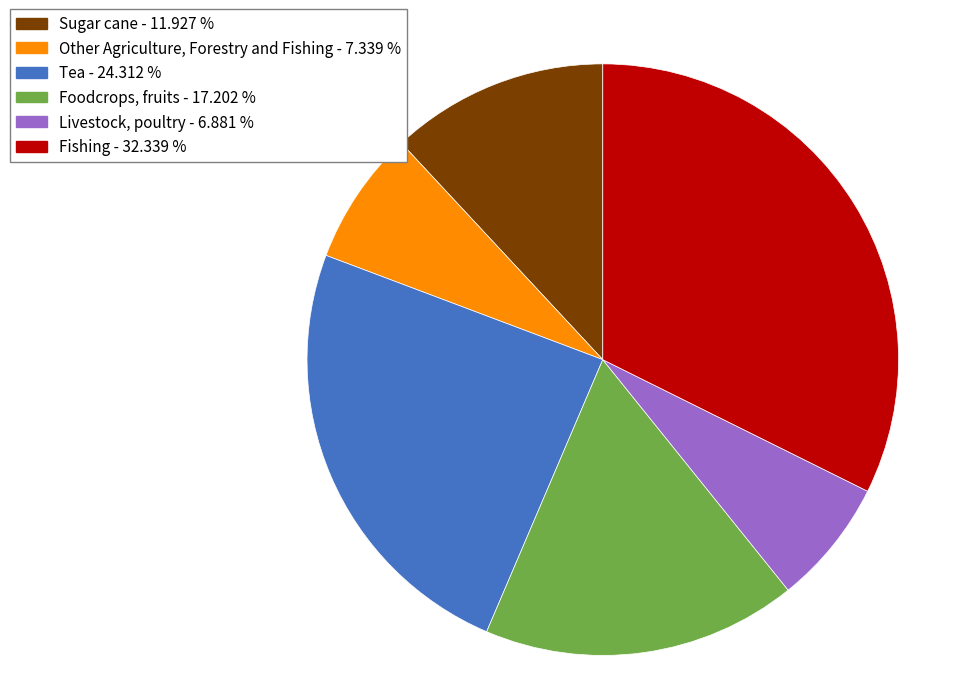

Is it true that Sugar cane is 3% of the pie?

False